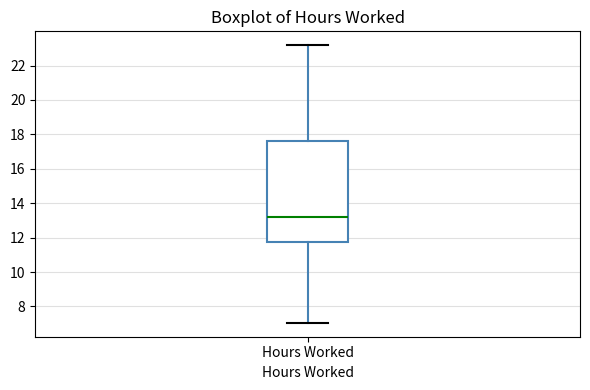

Where is the lower edge of the box for Hours Worked on the y-axis? The values are not printed on the chart, so give them approximately, as read against the axis.

11.8